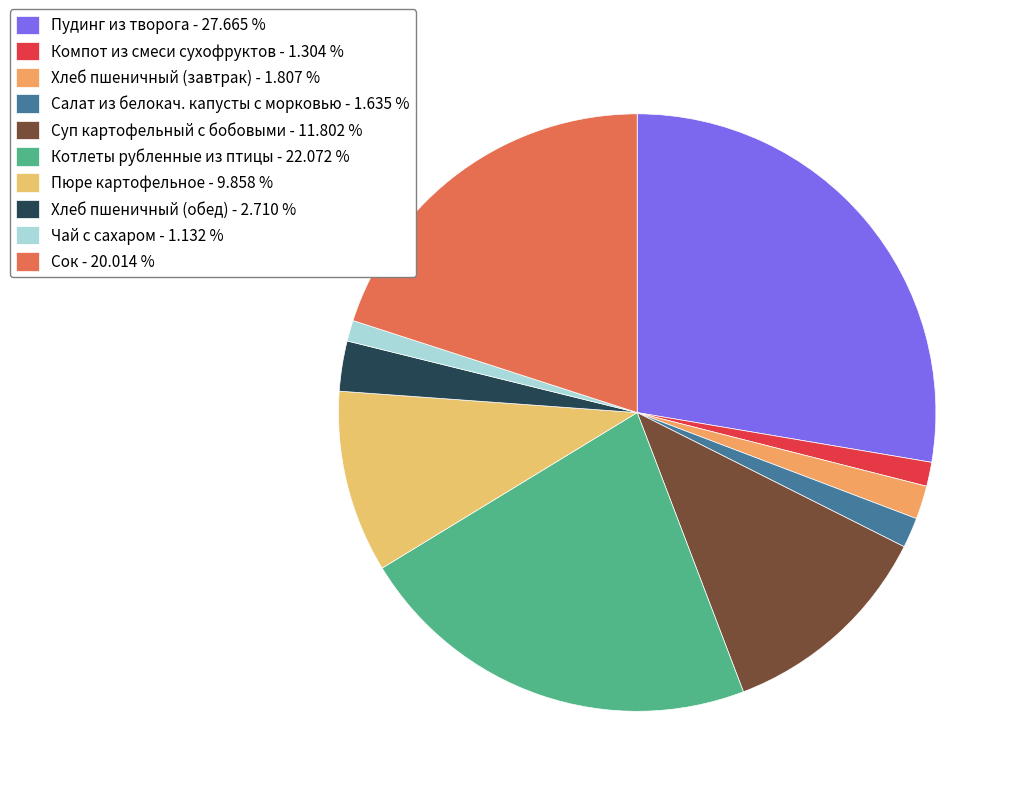

Rank the categories by value from highest to lowest.

Пудинг из творога, Котлеты рубленные из птицы, Сок, Суп картофельный с бобовыми, Пюре картофельное, Хлеб пшеничный (обед), Хлеб пшеничный (завтрак), Салат из белокач. капусты с морковью, Компот из смеси сухофруктов, Чай с сахаром